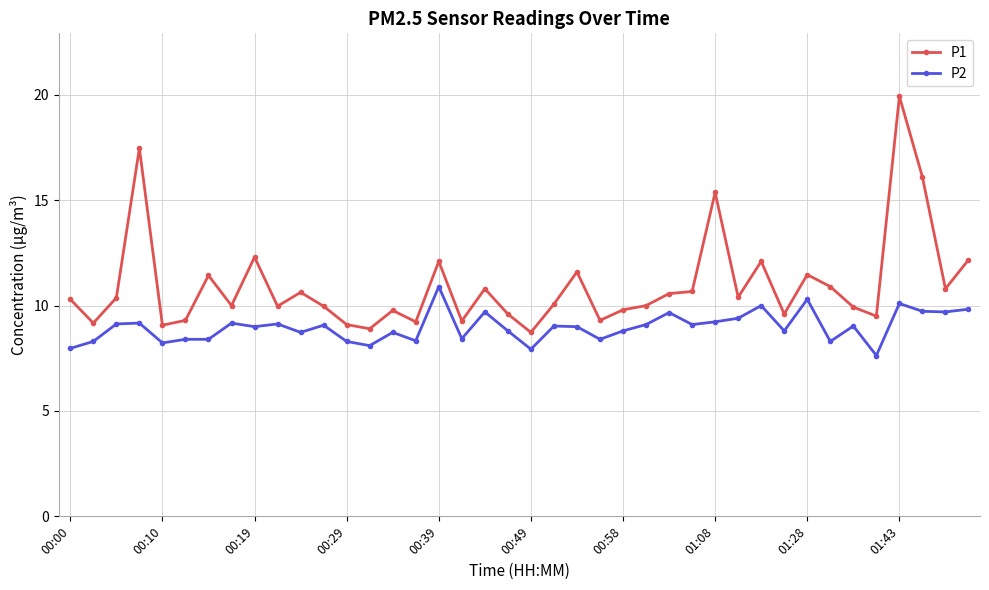

What are all the series names shown in the legend?

P1, P2